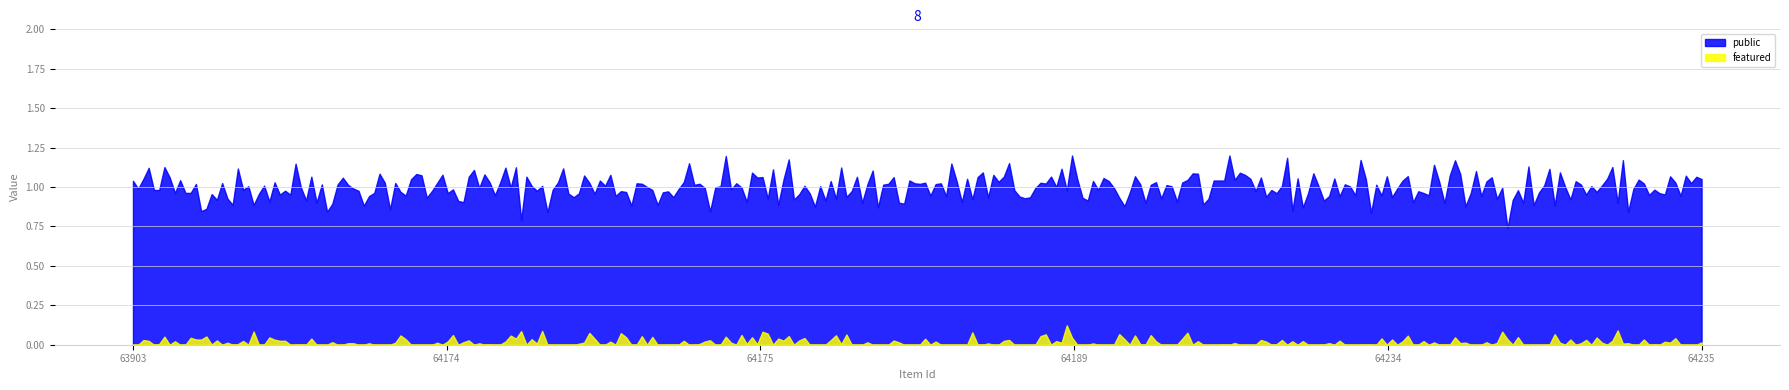

At 64175, list the series in order from smallest to largest.

featured, public